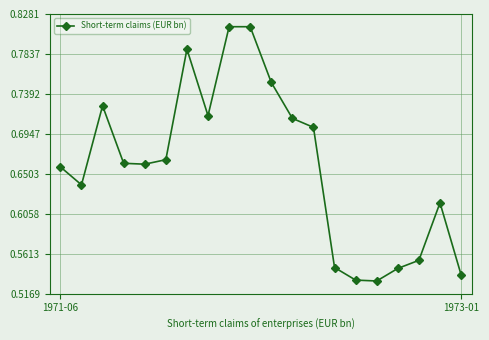

What is the sum of all values?

13.2